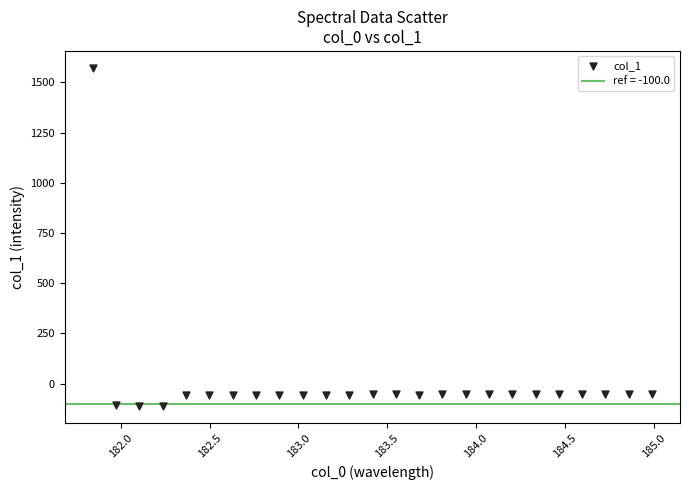

What is the range of Y values (max minus min)?

1685.0